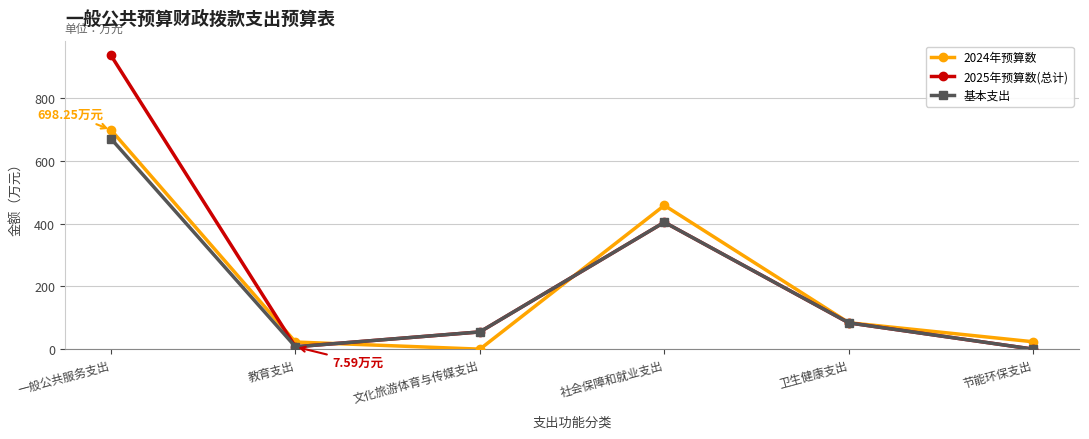

What is the spread (max minus min) of values at 教育支出?

15.1